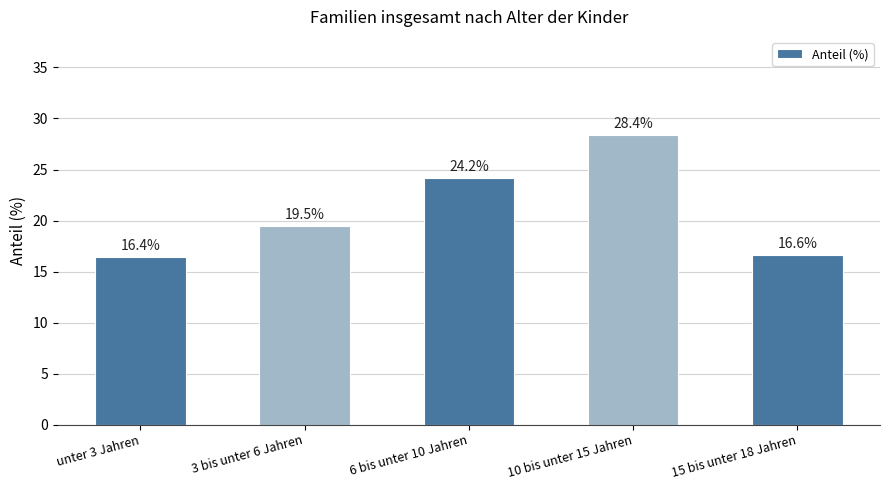

What is the label of the 1st bar from the right?

15 bis unter 18 Jahren